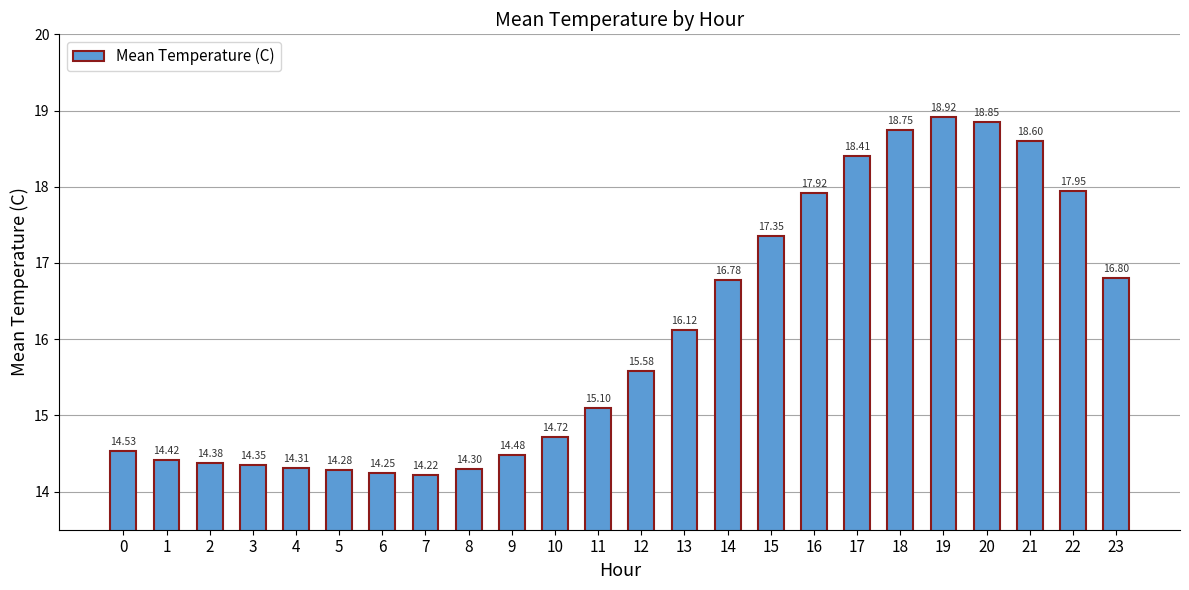

What is the value of the 21st bar from the left?

18.9